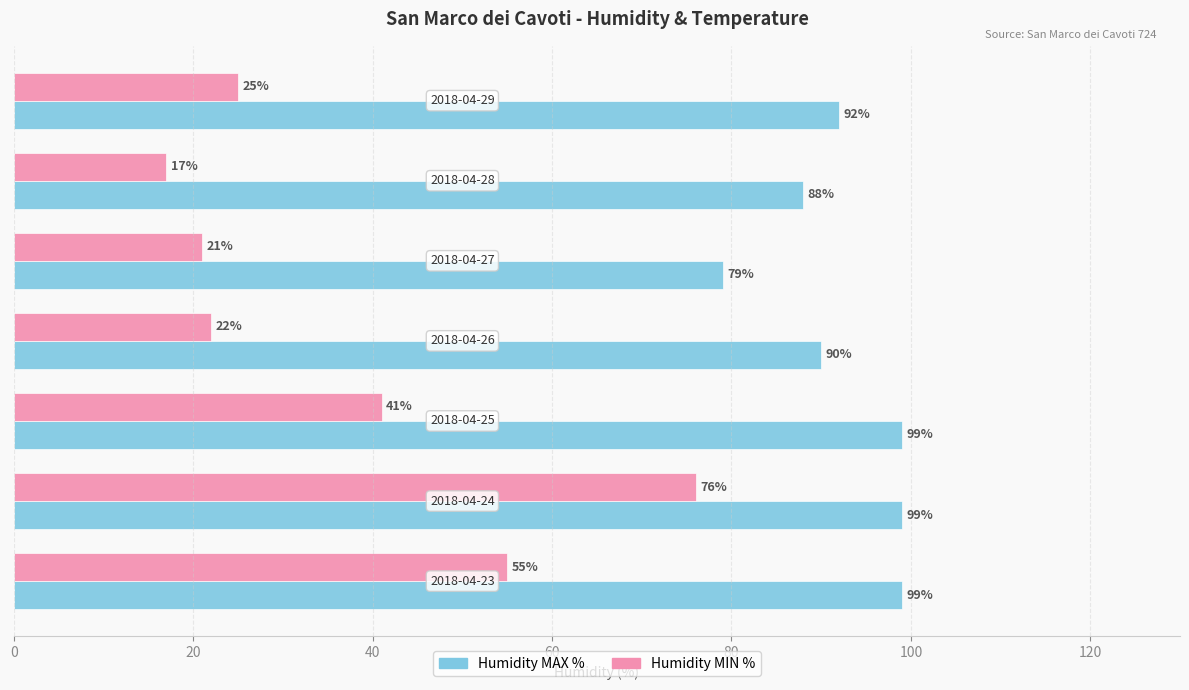

Which series has the widest spread of values?

Humidity MIN %